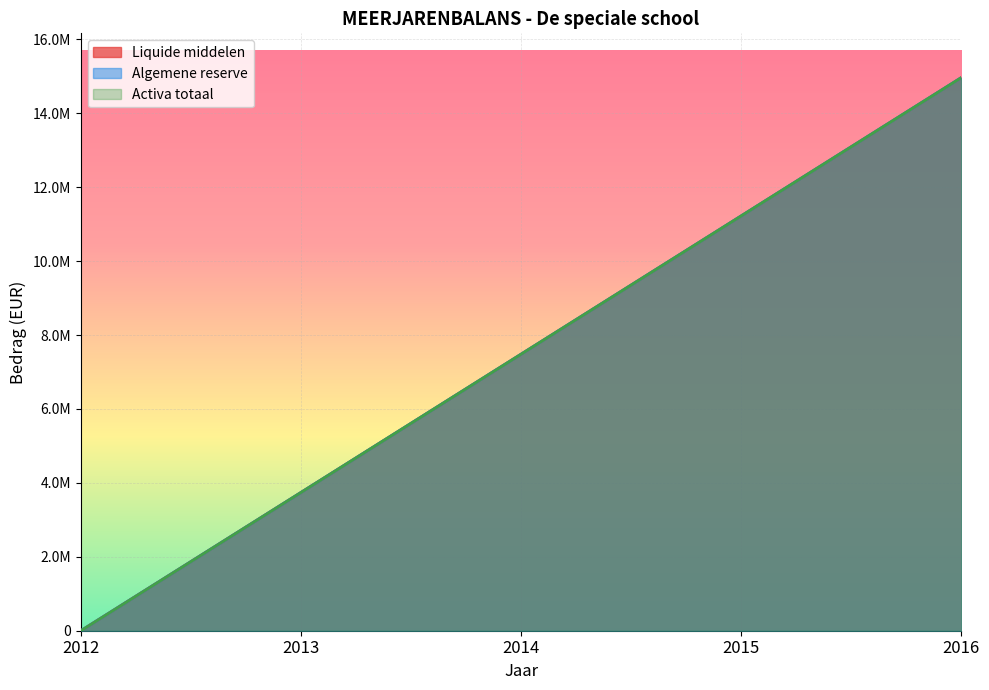

Reading right to left, extract all data points from this chart.

Liquide middelen: 2016=14964743.0	2015=11223557.3	2014=7482371.5	2013=3741185.8	2012=0.0
Algemene reserve: 2016=14964743.0	2015=11223557.3	2014=7482371.5	2013=3741185.8	2012=0.0
Activa totaal: 2016=14964743.0	2015=11223557.3	2014=7482371.5	2013=3741185.8	2012=0.0